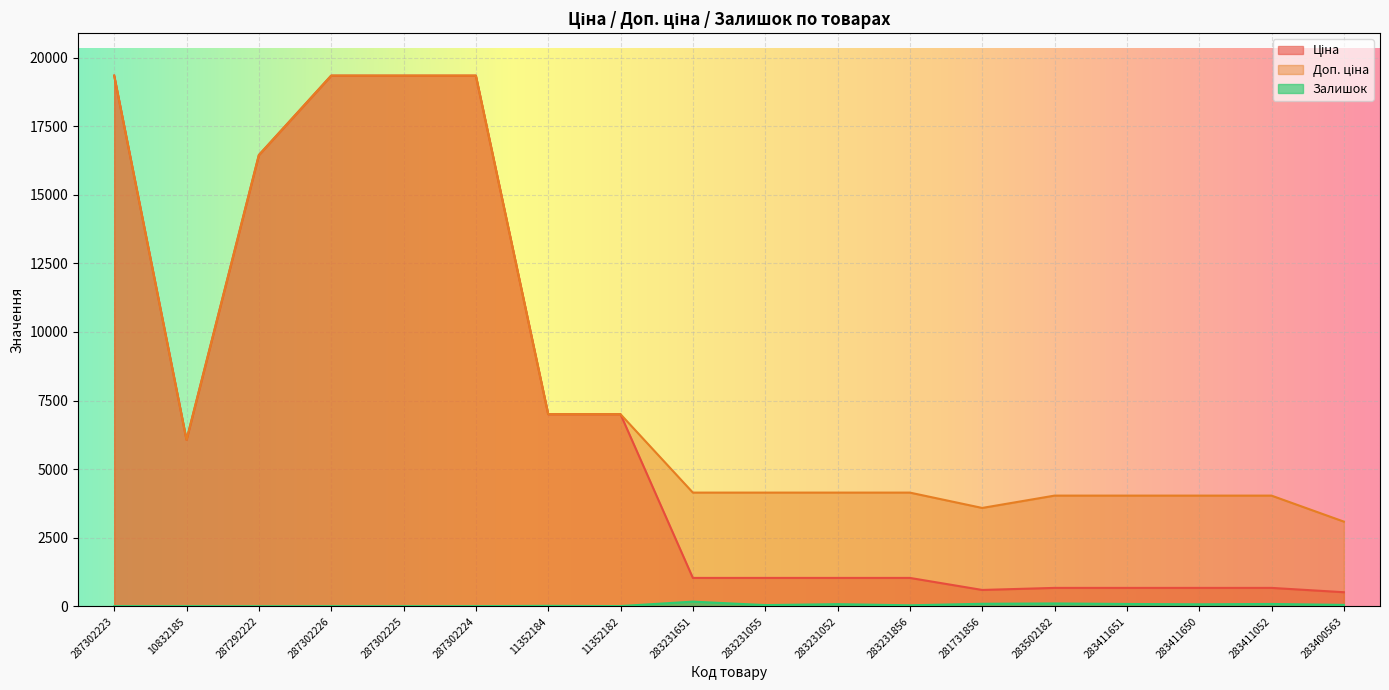

How many data points in Доп. ціна are less than 4145?

6